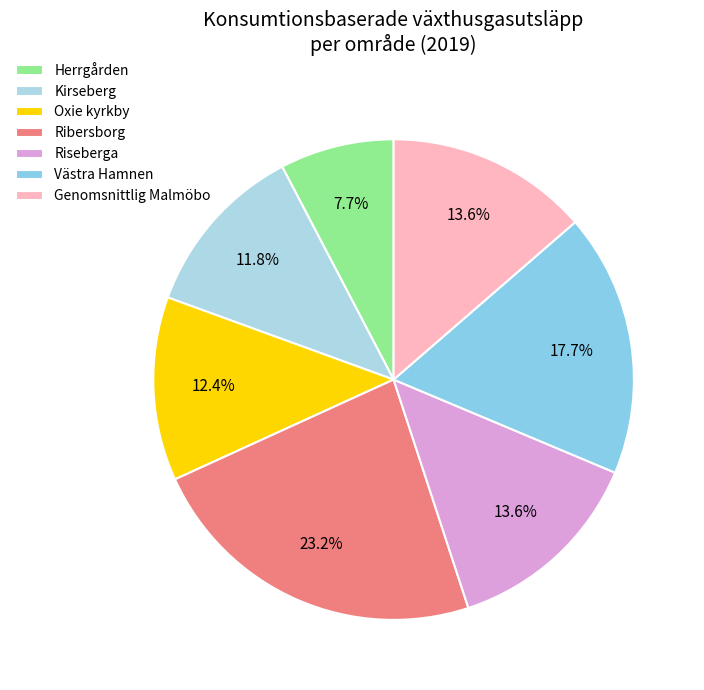

What is the largest slice in the pie chart?

Ribersborg